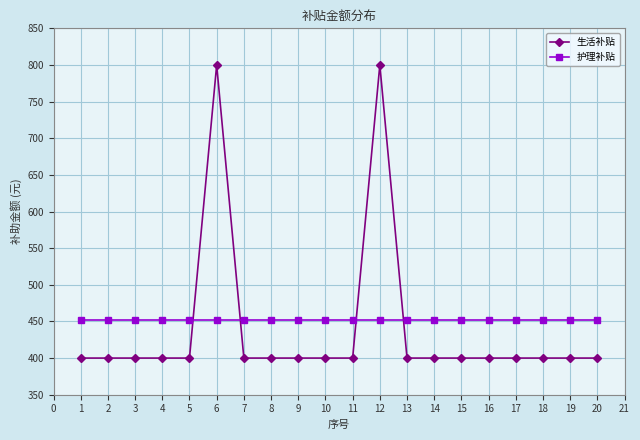

What is the highest value of the 生活补贴 series?

800